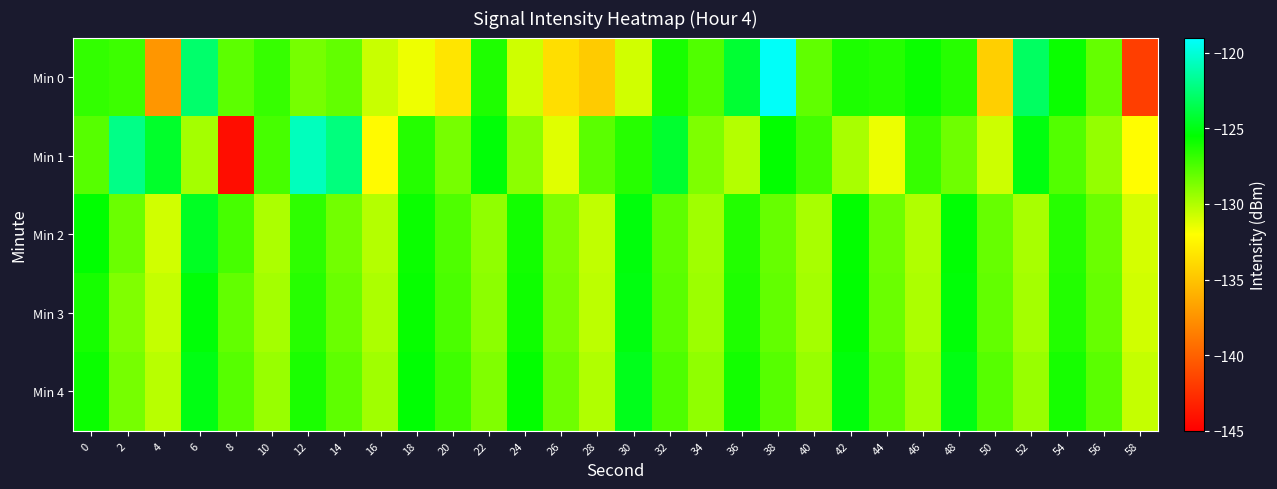

Which has a higher value, 46 or 0?

46